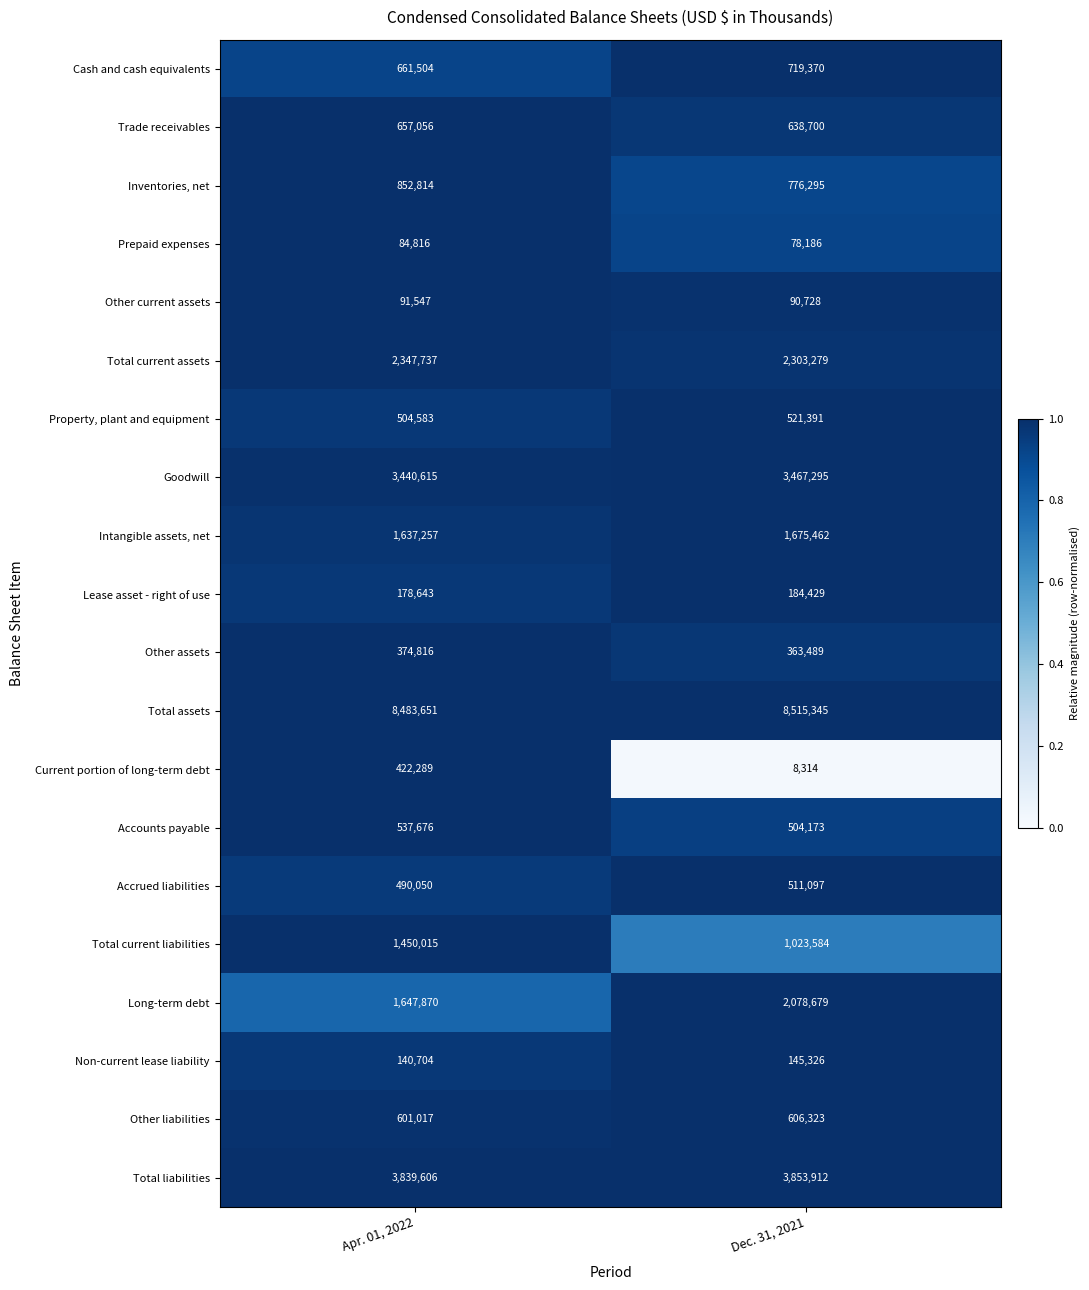

At which category does the chart reach its minimum across all series?

Dec. 31, 2021